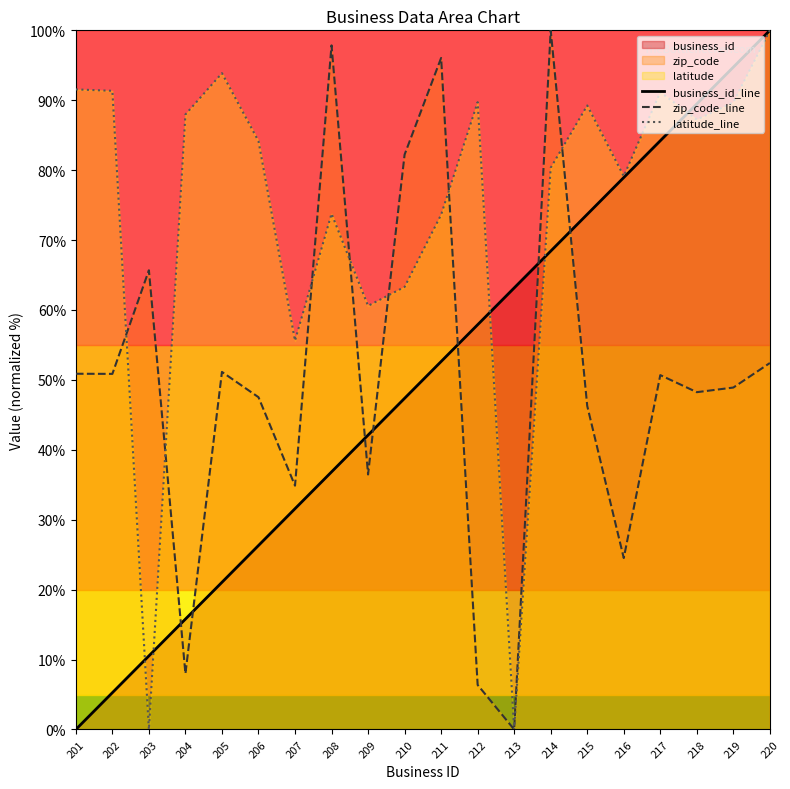

Reading left to right, transcribe all the data shown in this chart.

business_id_line: 0.0	5.3	10.5	15.8	21.1	26.3	31.6	36.8	42.1	47.4	52.6	57.9	63.2	68.4	73.7	78.9	84.2	89.5	94.7	100.0
zip_code_line: 50.9	50.9	65.7	8.0	51.1	47.5	34.9	97.8	36.5	82.2	96.0	6.4	0.0	100.0	46.3	24.5	50.7	48.2	48.9	52.4
latitude_line: 91.6	91.3	0.0	88.0	93.9	84.2	55.6	73.8	60.6	63.3	73.6	89.7	0.0	80.3	89.3	79.1	91.2	87.2	89.7	100.0